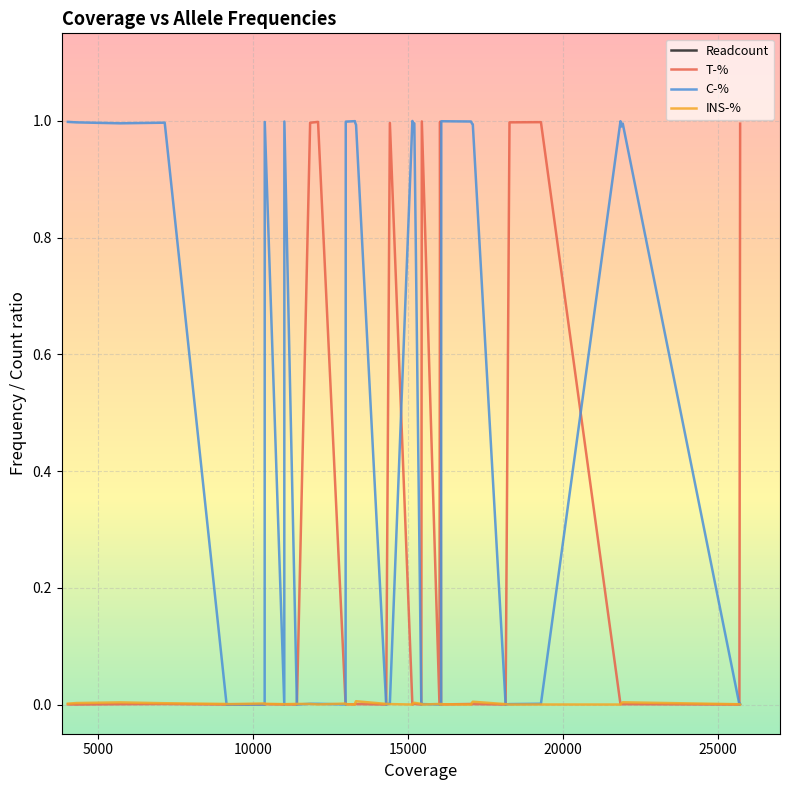

What is the maximum value for T-%?

1.0